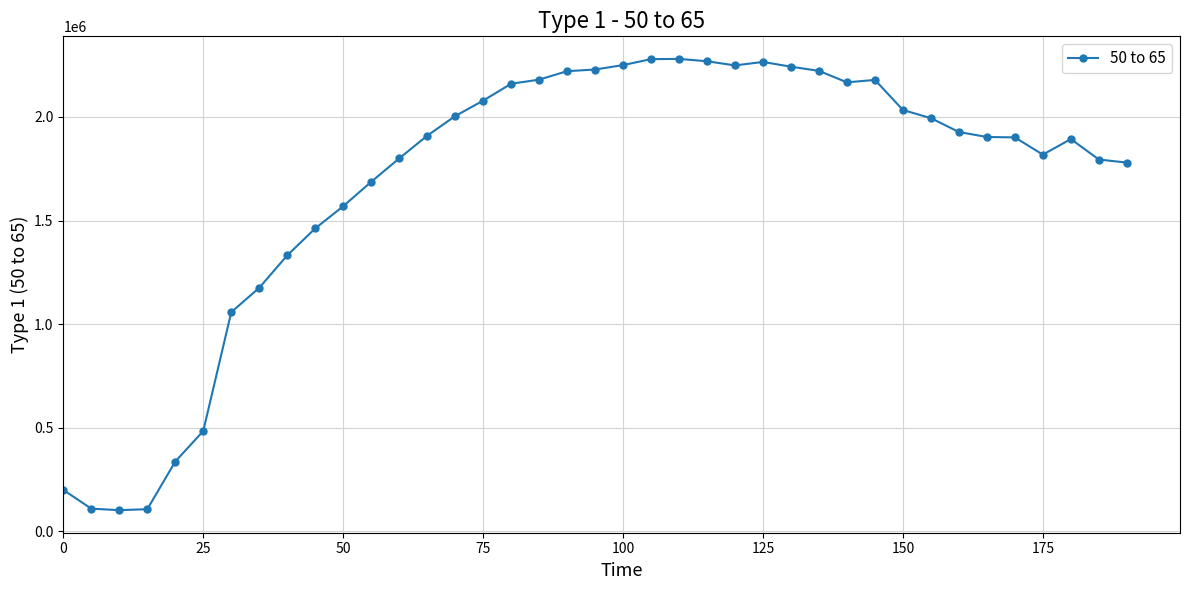

What is the greatest value displayed?

2279990